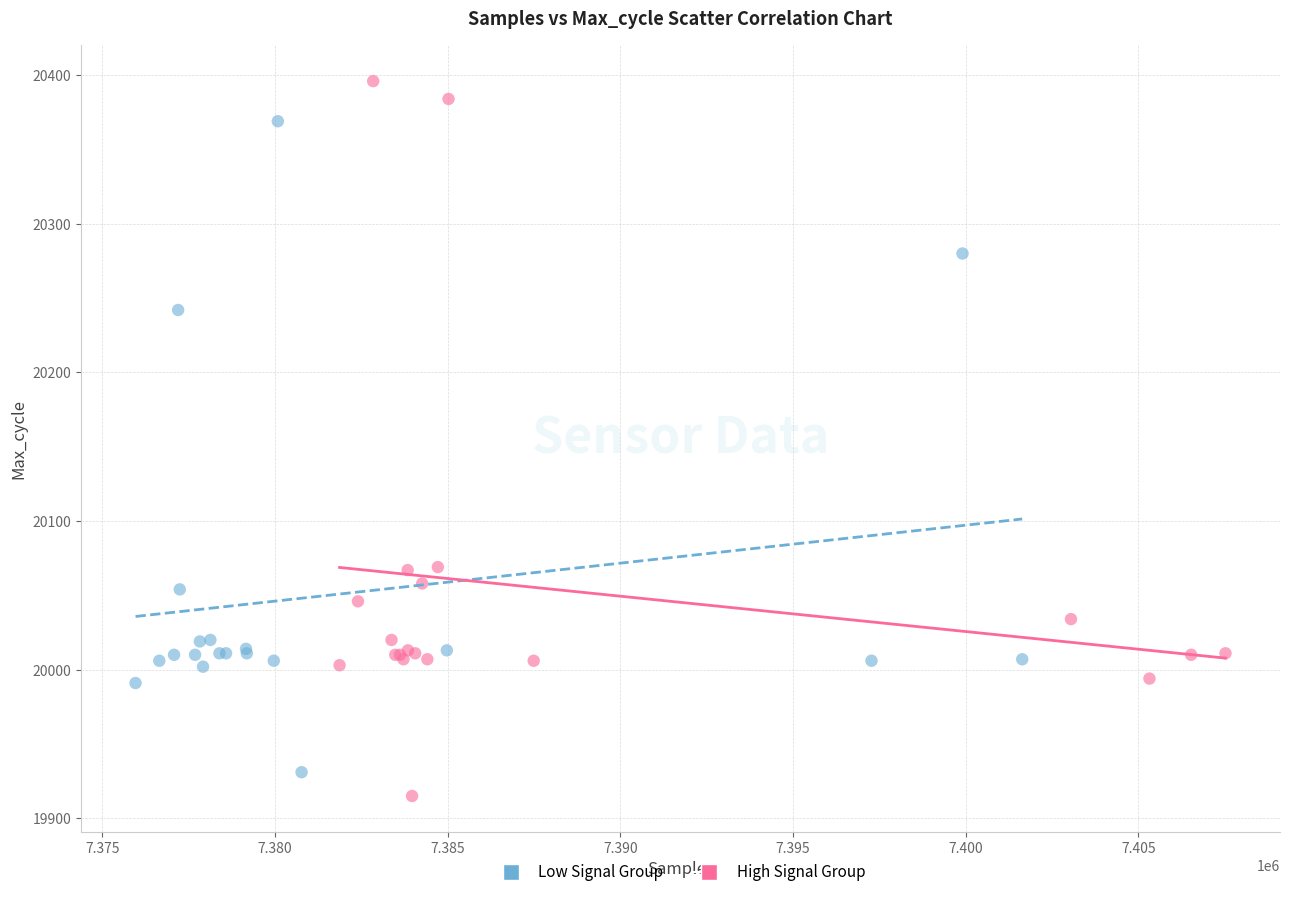

Which series reaches the maximum Y coordinate?

High Signal Group